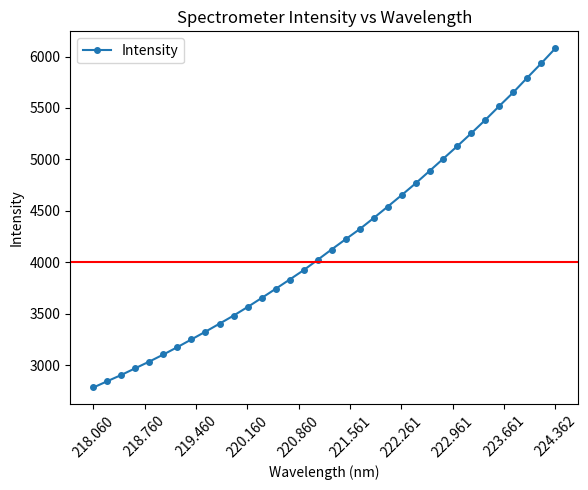

What is the value of the 24th point from the left?

4766.1